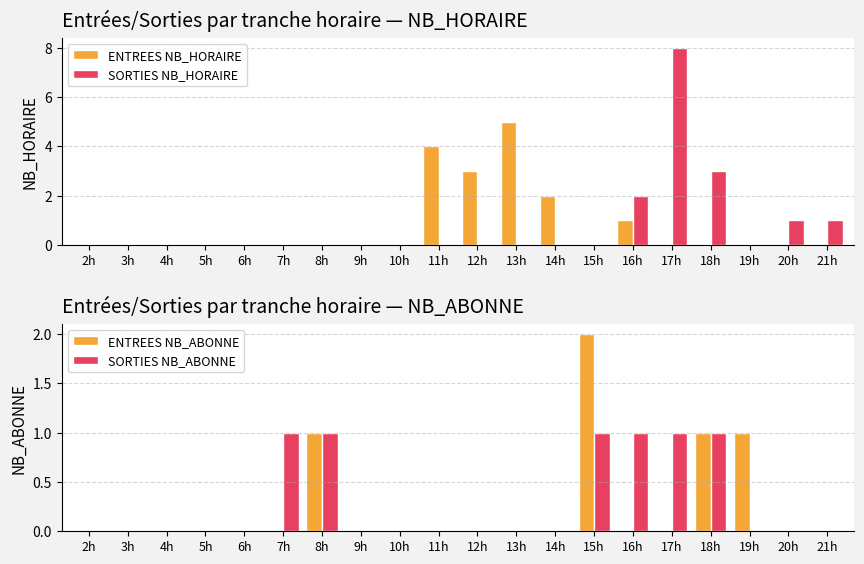

What is the difference between the highest and lowest values at 17h?

8